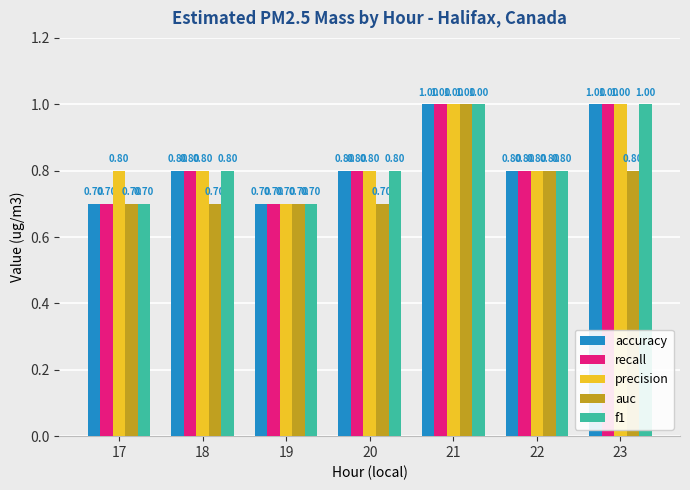

How many series are shown in this chart?

5